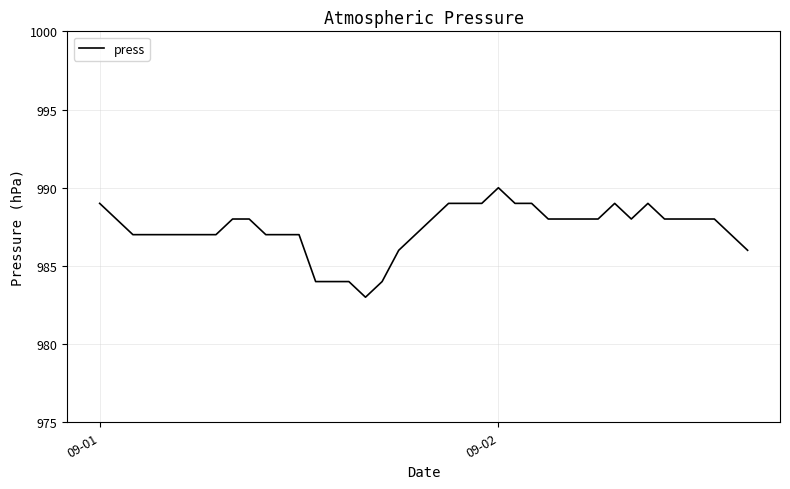

What is the difference between the maximum and minimum values?

7